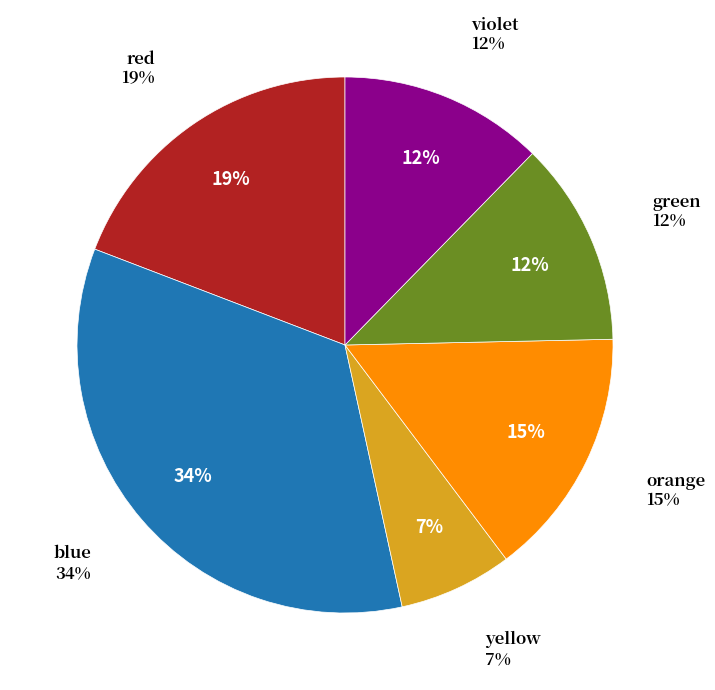

What percentage is the red slice, to the nearest percent?

19%